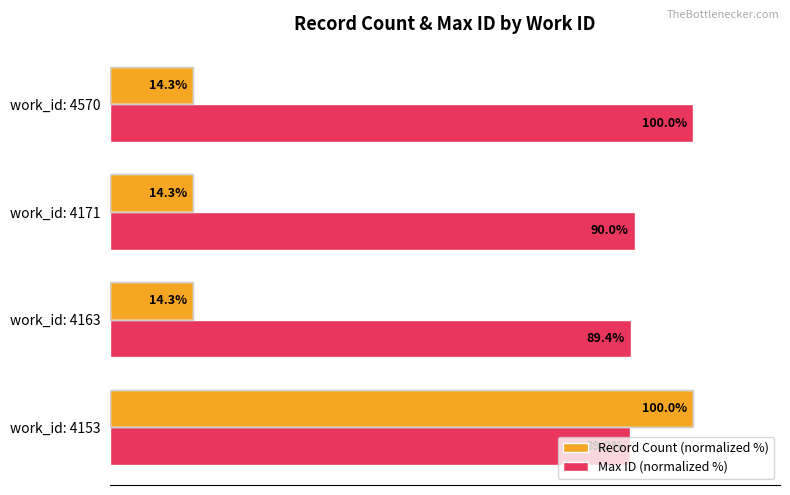

Which series has the widest spread of values?

Record Count (normalized %)